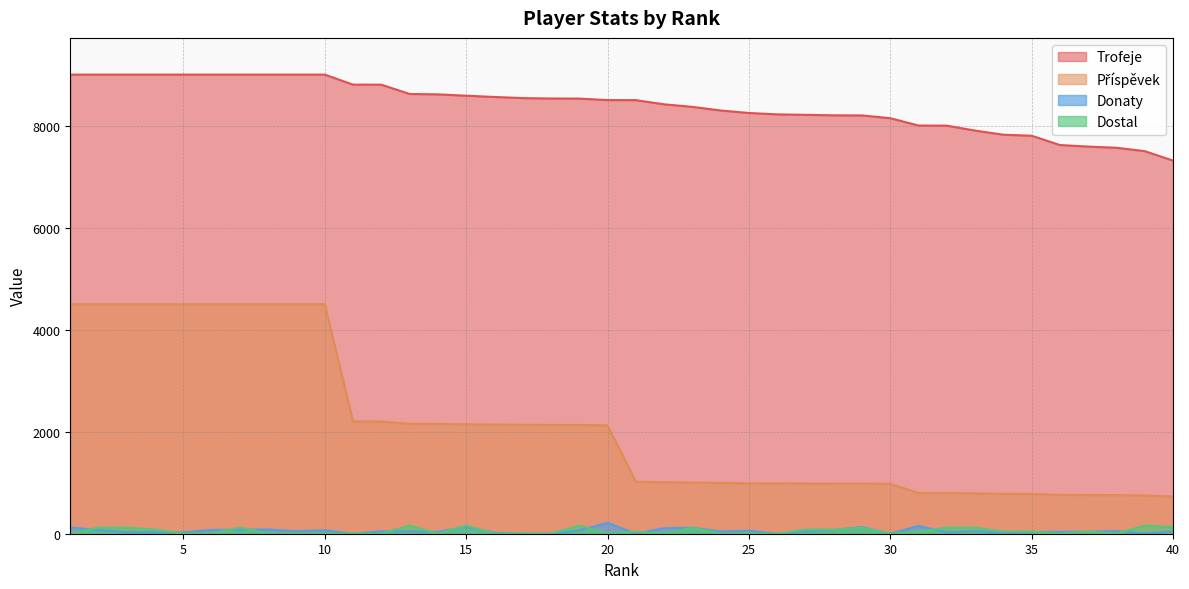

Is the value of Donaty at 25 greater than the value of Dostal at 15?

No